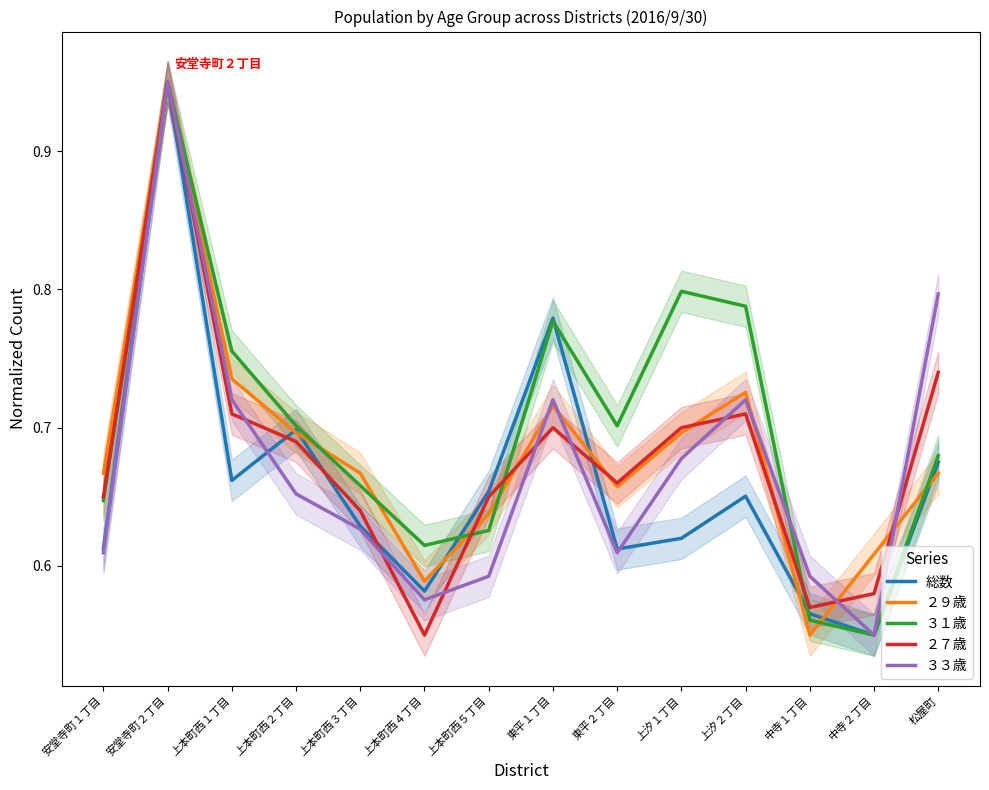

What is the highest value of the ２９歳 series?

1.0